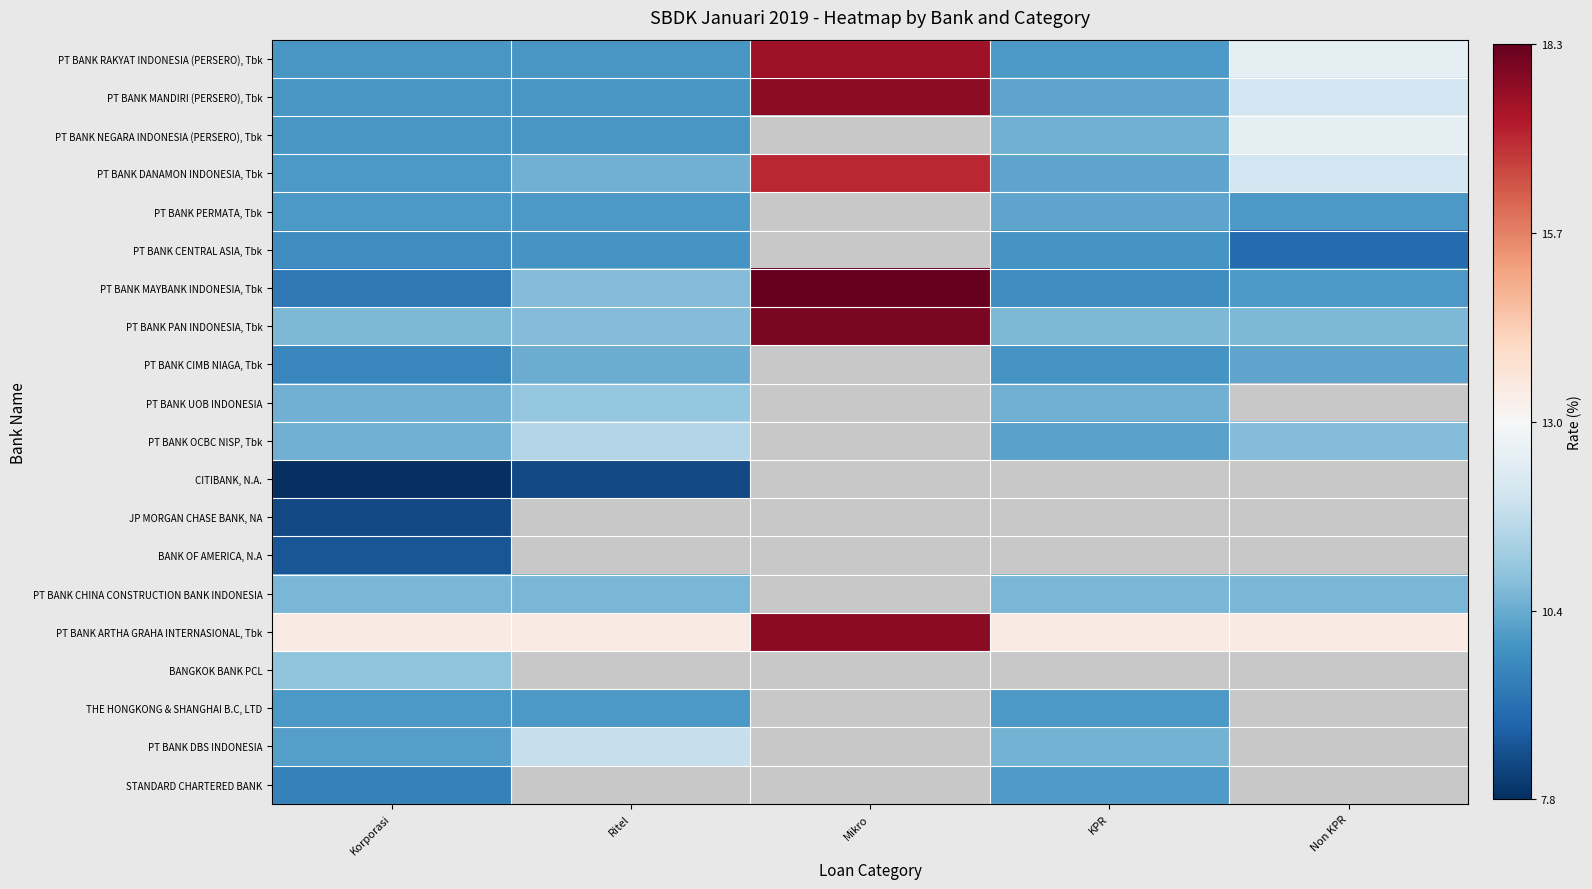

List the series in order of their peak value, highest first.

PT BANK MAYBANK INDONESIA, Tbk, PT BANK PAN INDONESIA, Tbk, PT BANK ARTHA GRAHA INTERNASIONAL, Tbk, PT BANK MANDIRI (PERSERO), Tbk, PT BANK RAKYAT INDONESIA (PERSERO), Tbk, PT BANK DANAMON INDONESIA, Tbk, PT BANK NEGARA INDONESIA (PERSERO), Tbk, PT BANK DBS INDONESIA, PT BANK OCBC NISP, Tbk, PT BANK UOB INDONESIA, BANGKOK BANK PCL, PT BANK CHINA CONSTRUCTION BANK INDONESIA, PT BANK CIMB NIAGA, Tbk, PT BANK PERMATA, Tbk, STANDARD CHARTERED BANK, THE HONGKONG & SHANGHAI B.C, LTD, PT BANK CENTRAL ASIA, Tbk, BANK OF AMERICA, N.A, CITIBANK, N.A., JP MORGAN CHASE BANK, NA